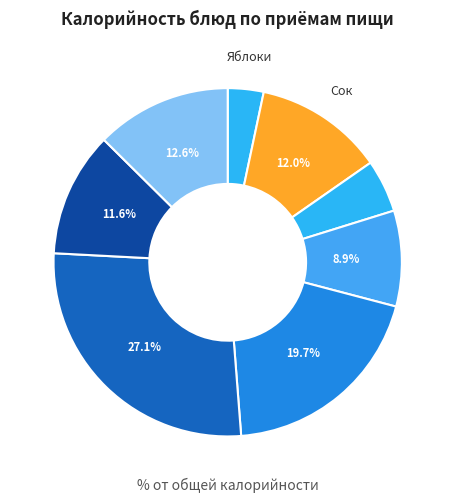

Count the number of slices in the pie.

8